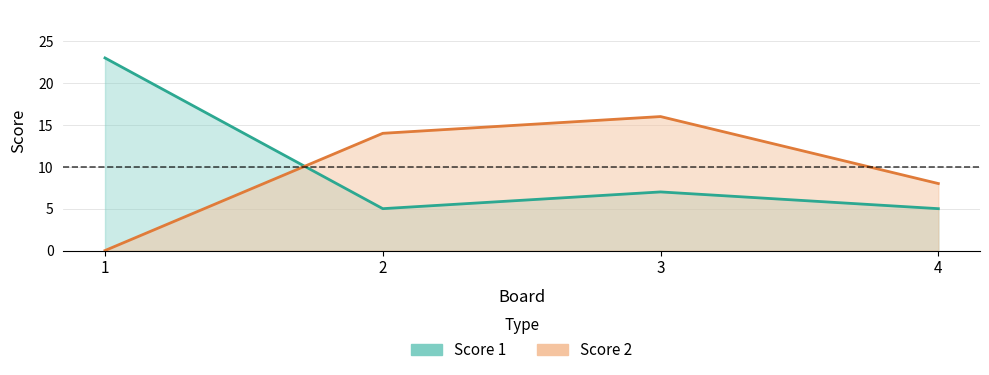

Rank the series at 4 from lowest to highest value.

Score 1, Score 2